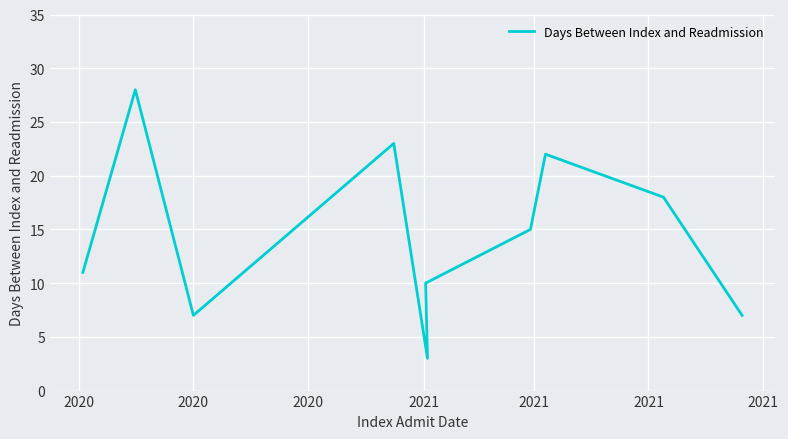

Which category has the lowest value across all series?

2021